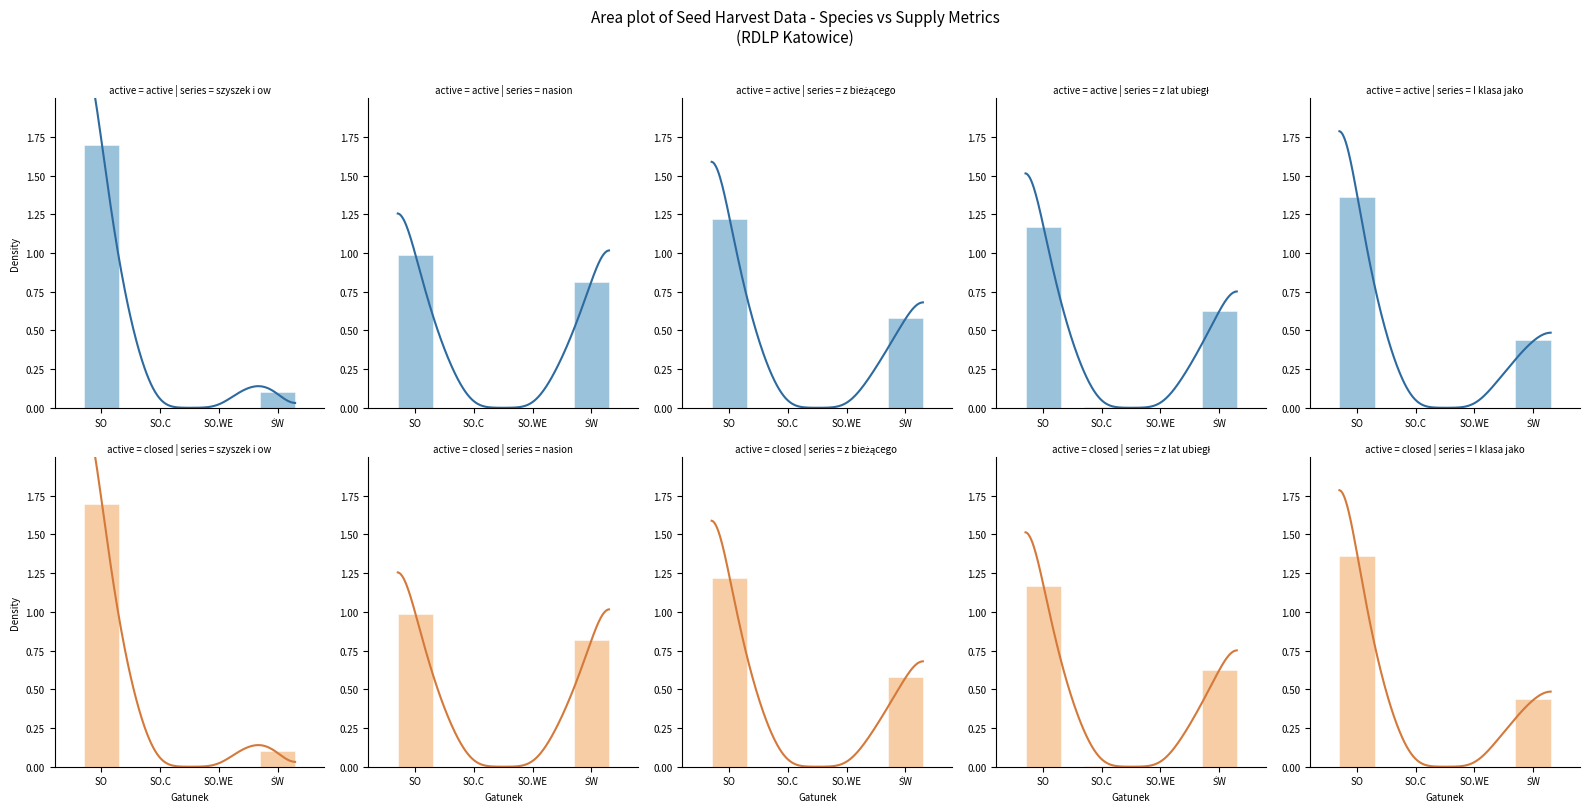

At which label is nasion closest to 0?

SO.C